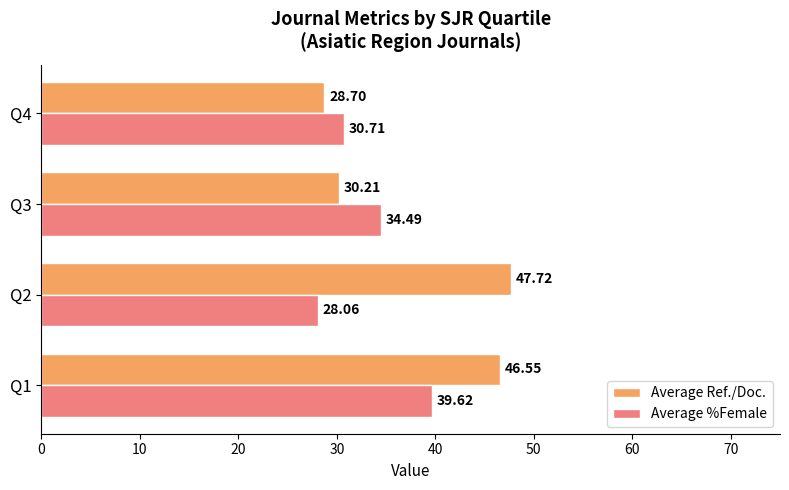

Rank the categories by Average %Female value from lowest to highest.

Q2, Q4, Q3, Q1